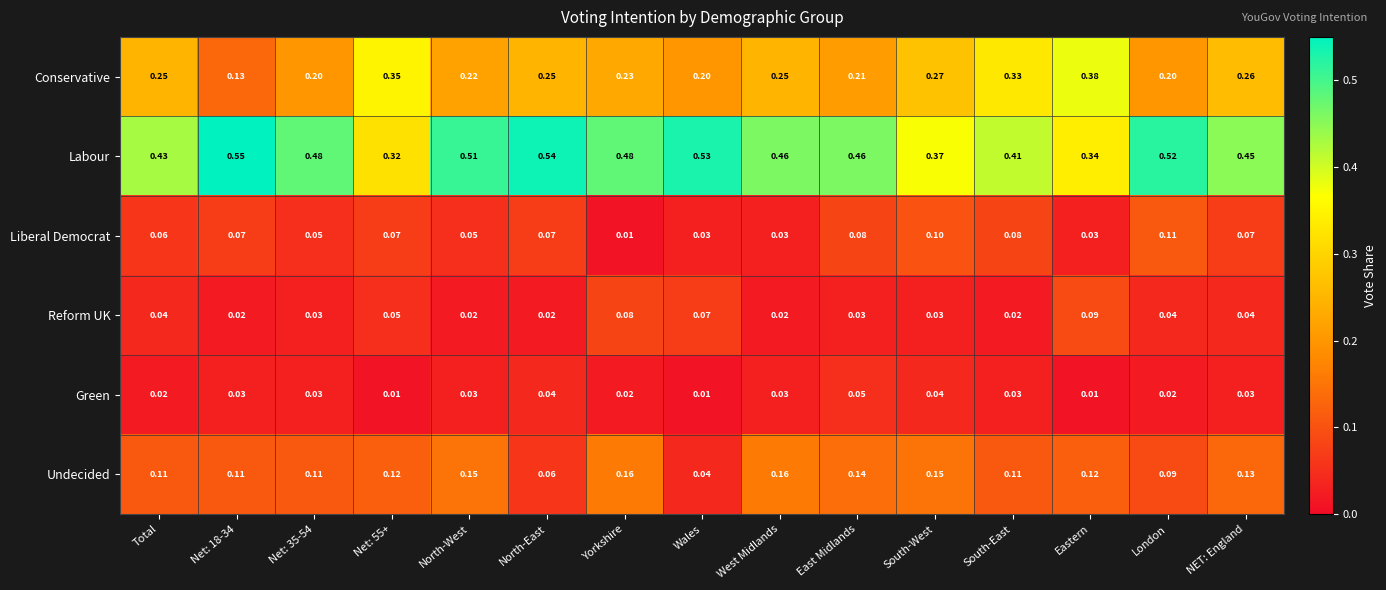

At which label does Undecided reach its minimum?

Wales